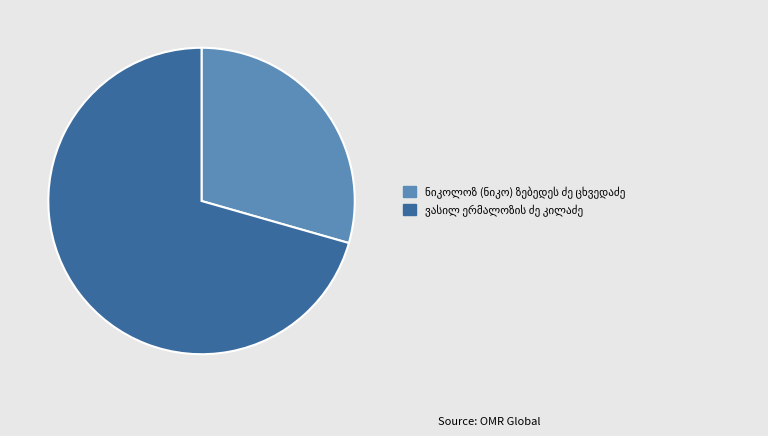

Is there a majority slice in this chart?

Yes